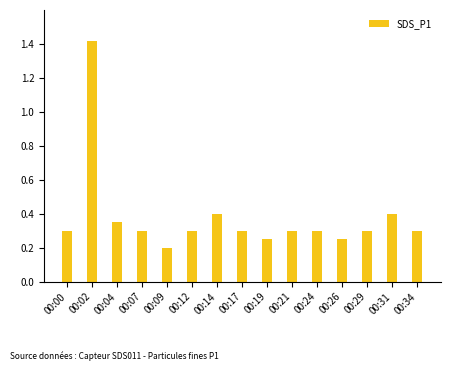

True or false: the data shows 0.7 at 00:31.

False